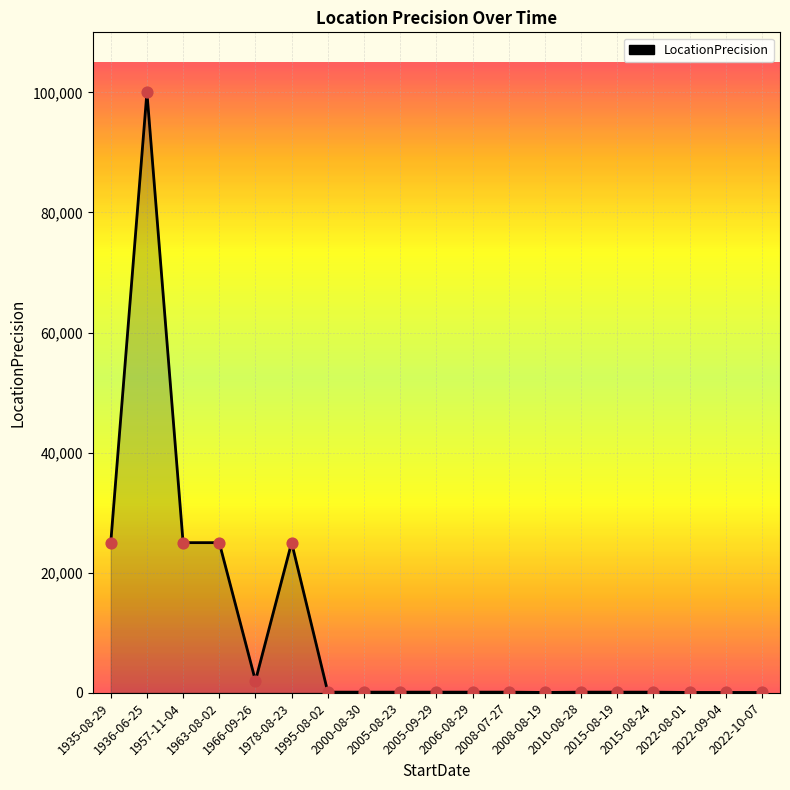

Approximately how many times larger is the value at 1963-08-02 compared to 1935-08-29?

1.0